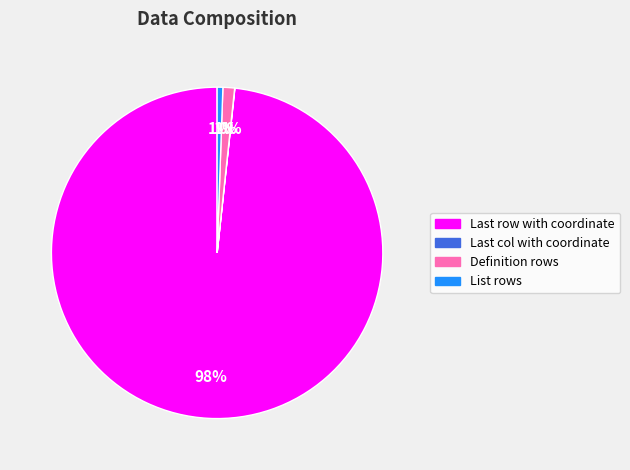

What is the largest slice in the pie chart?

Last row with coordinate